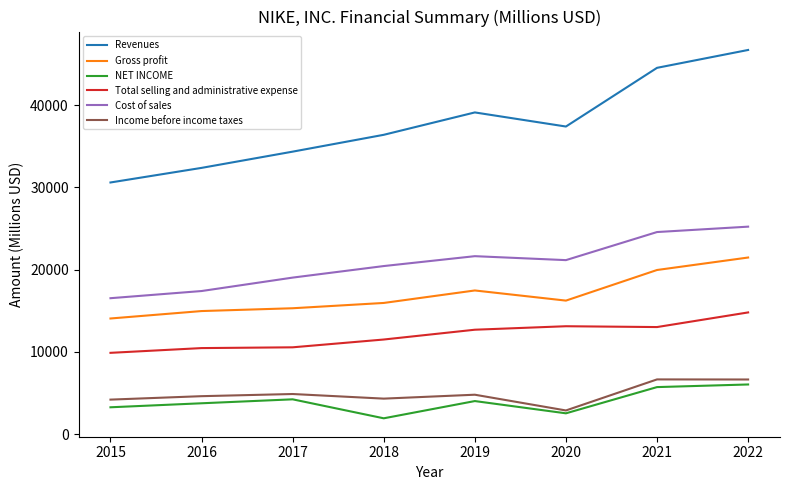

The value of Total selling and administrative expense at 2015 is 9892. True or false?

True